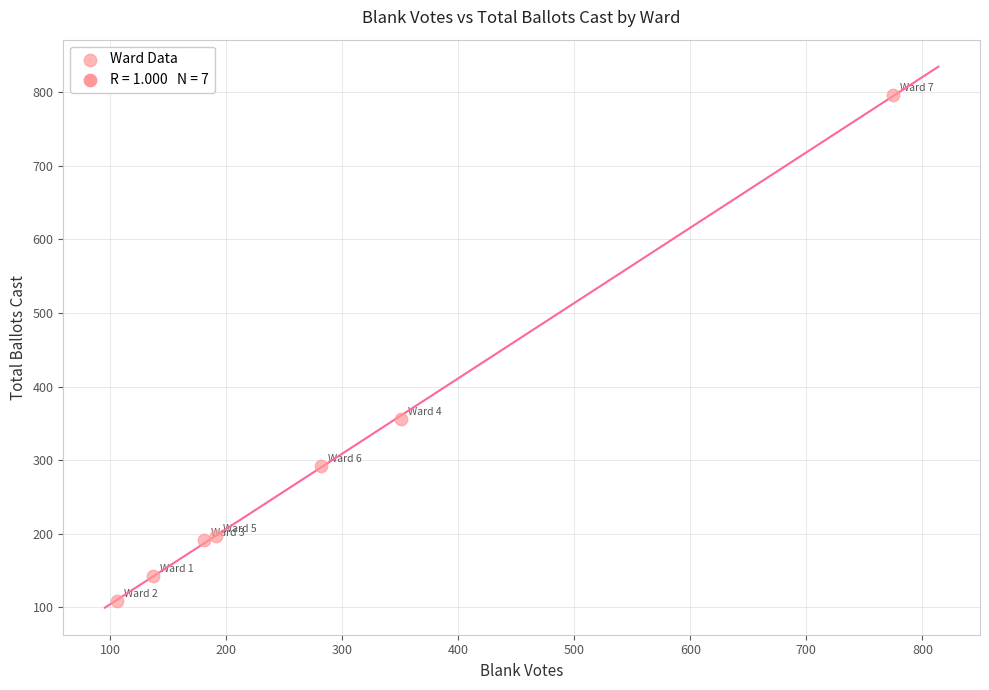

What is the range of Y values (max minus min)?

687